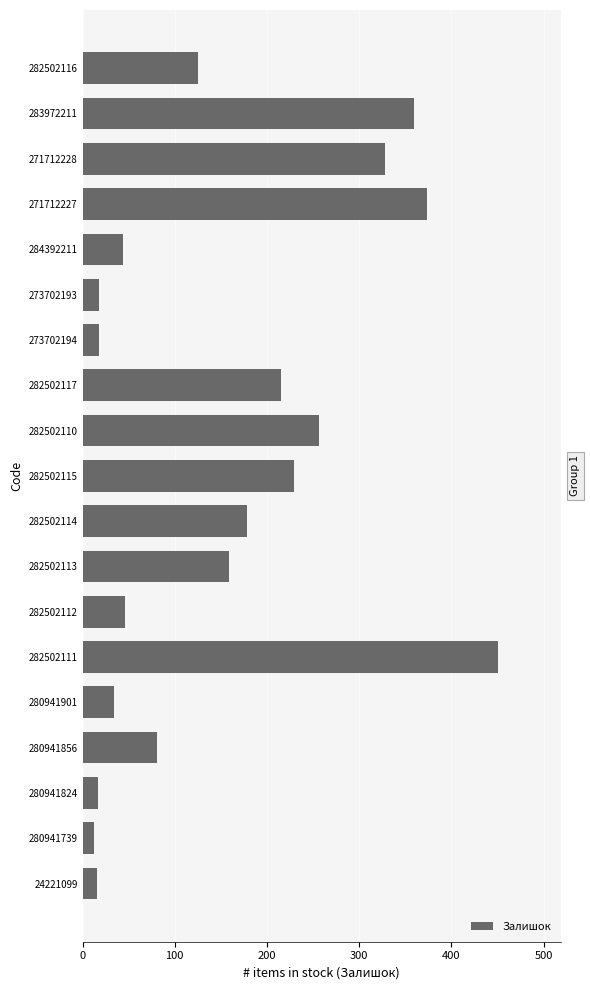

What is the value of the 2nd bar from the top?

360